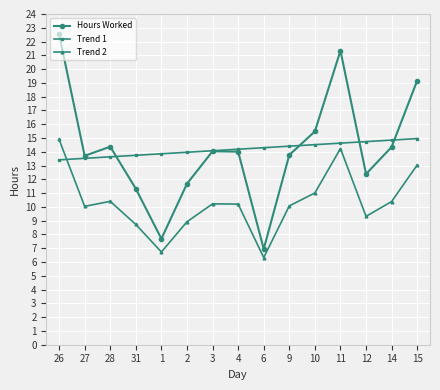

What is the approximate value of Trend 2 at 11?

14.2